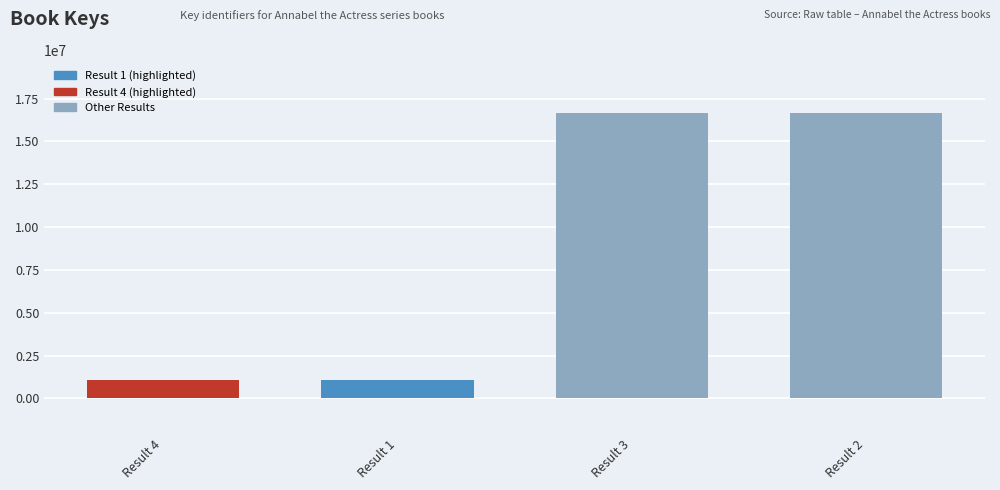

Is it true that the value at Result 1 is 1075679?

True